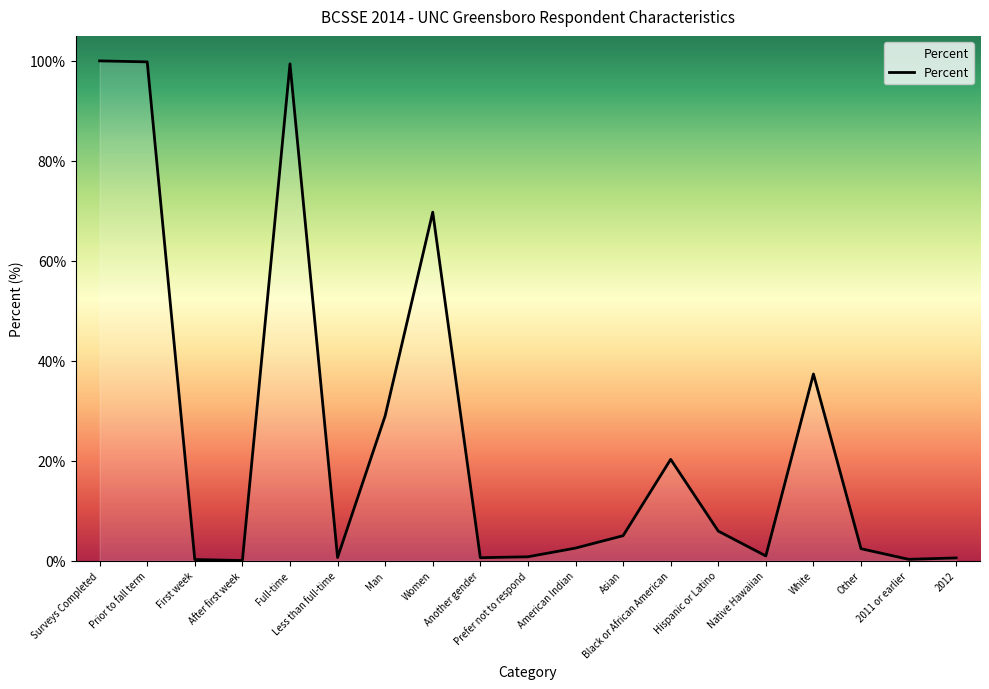

Does the chart display data point markers on the line(s)?

No